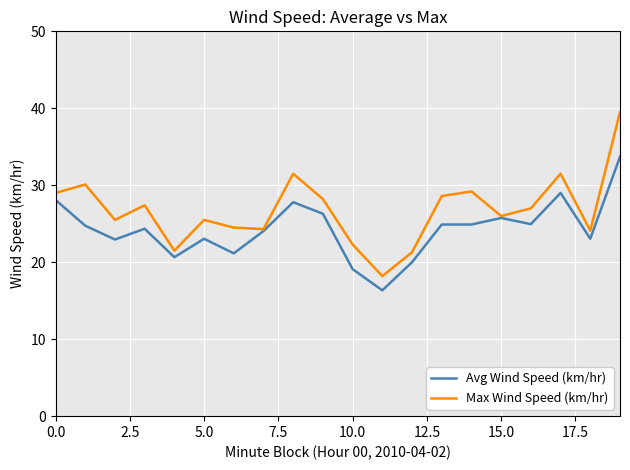

What is the greatest value displayed?

39.5